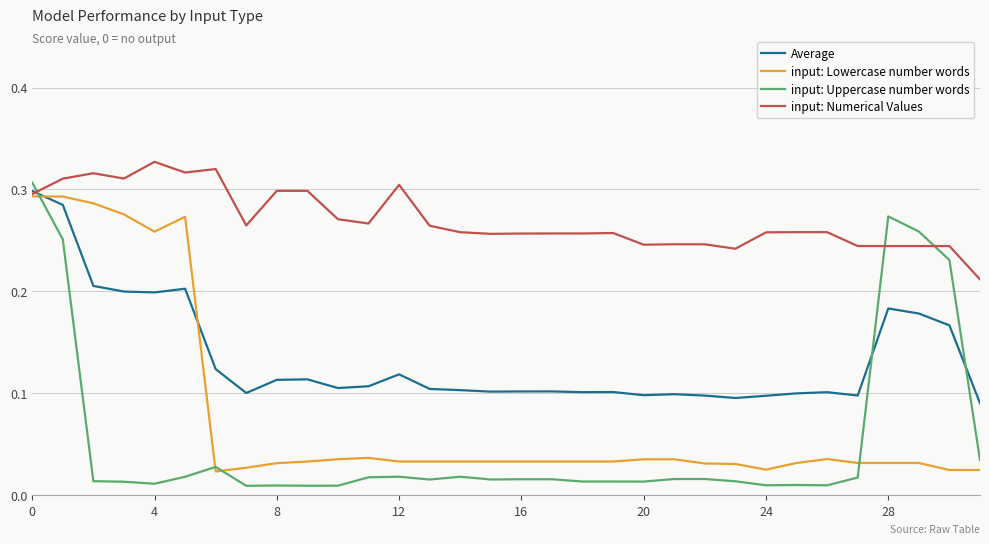

Does the chart have visible grid lines?

Yes